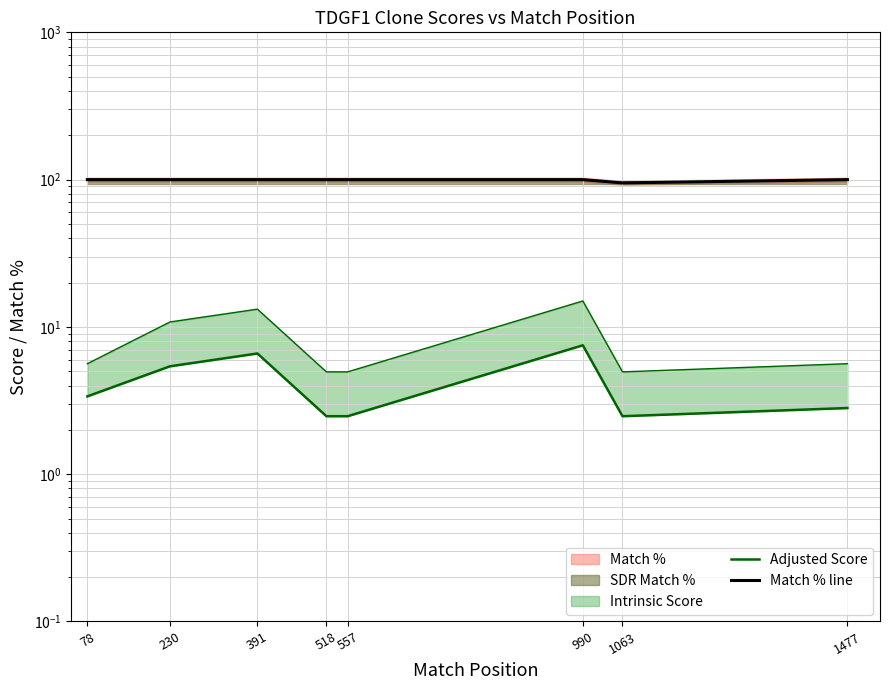

How many interior local peaks does the Adjusted Score series have?

2